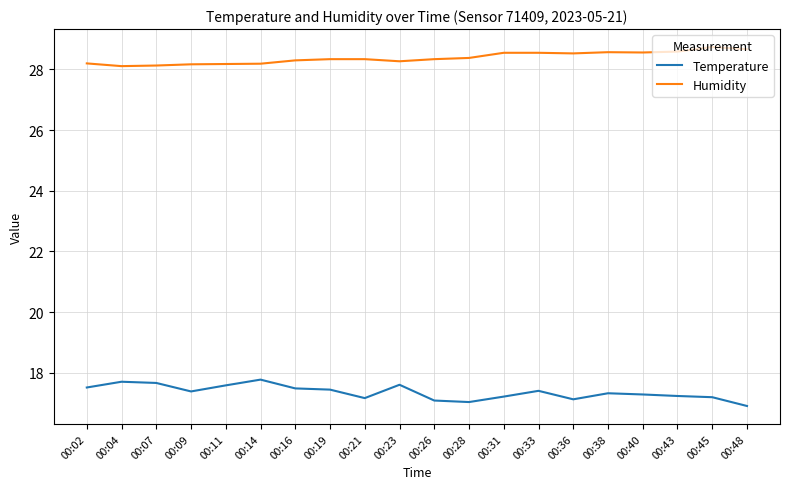

Rank the series at 00:45 from highest to lowest value.

Humidity, Temperature